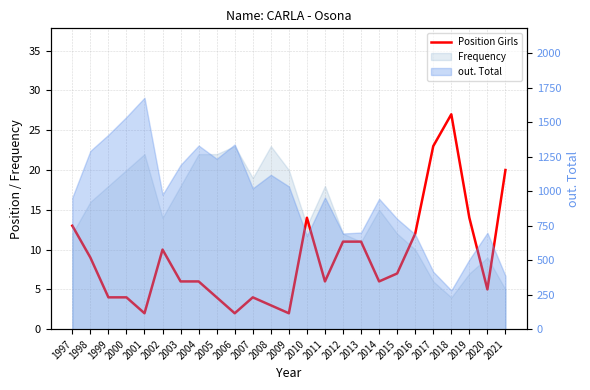

Does the chart display data point markers on the line(s)?

No